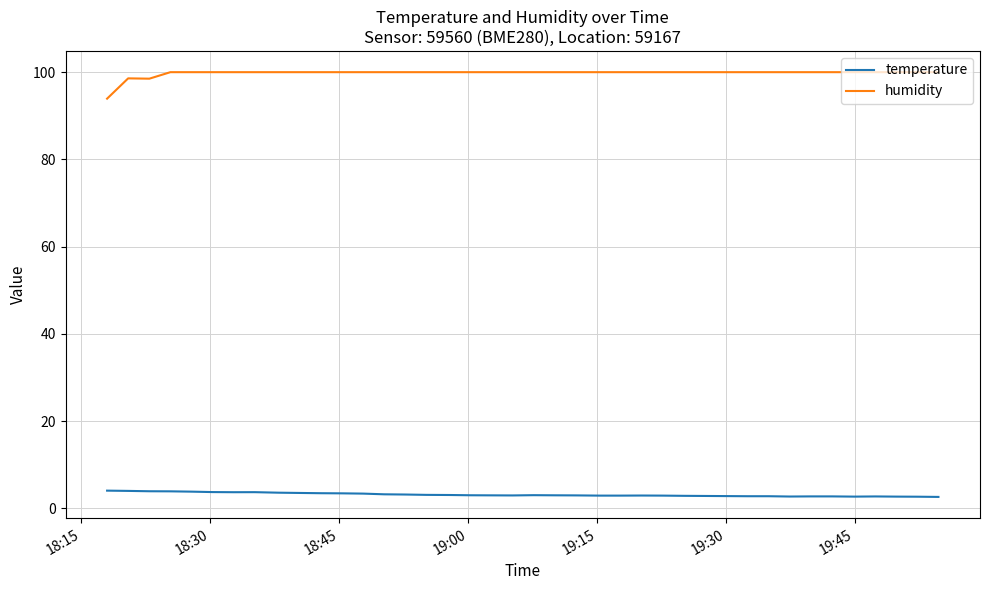

Which series has the largest total across all categories?

humidity